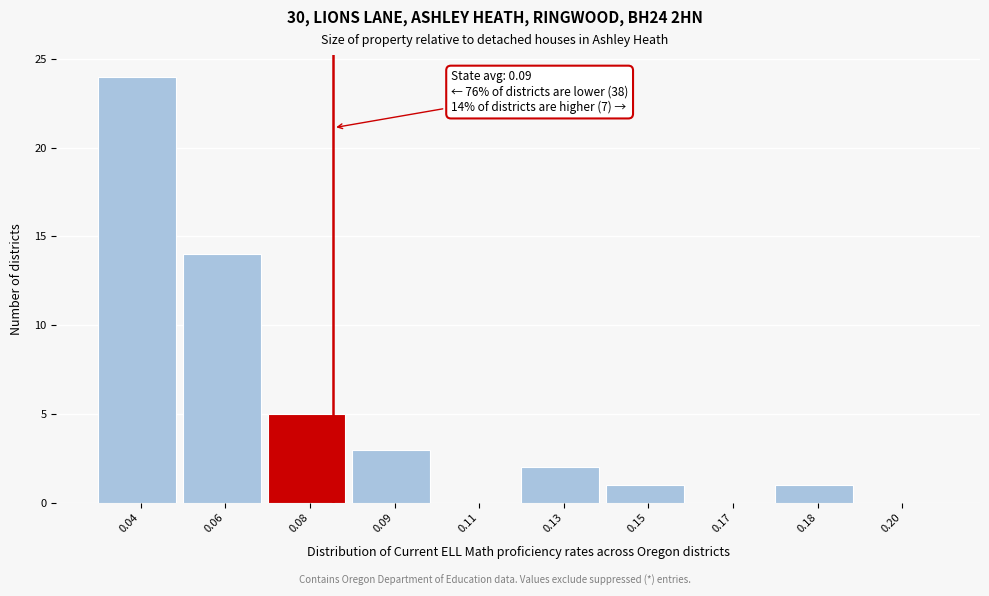

Reading right to left, transcribe all the data shown in this chart.

0.20=0	0.18=1	0.17=0	0.15=1	0.13=2	0.11=0	0.09=3	0.08=5	0.06=14	0.04=24